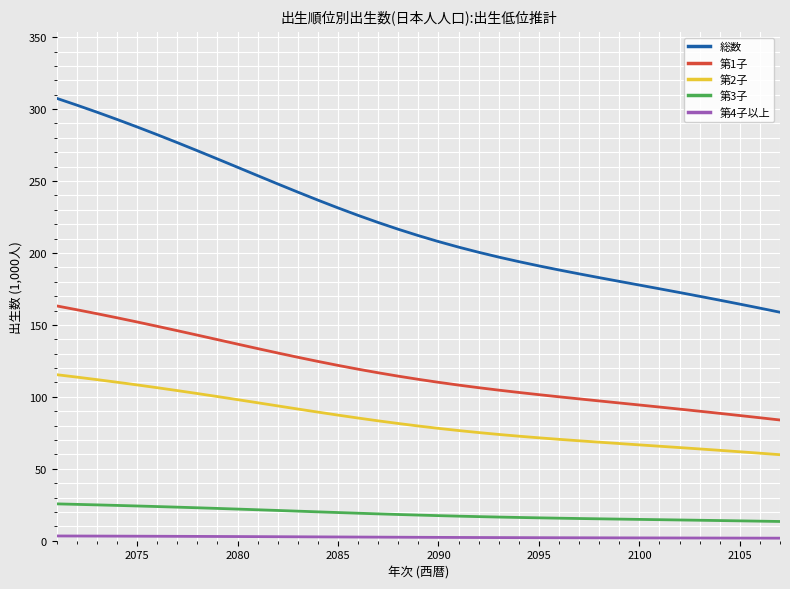

What is the maximum value shown in the chart?

307.5